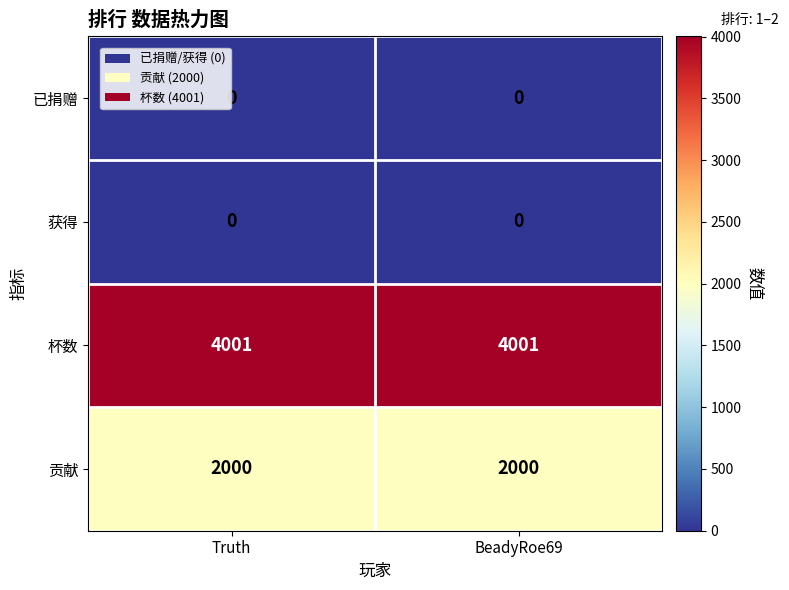

Is the value of 获得 at BeadyRoe69 greater than the value of 杯数 at Truth?

No